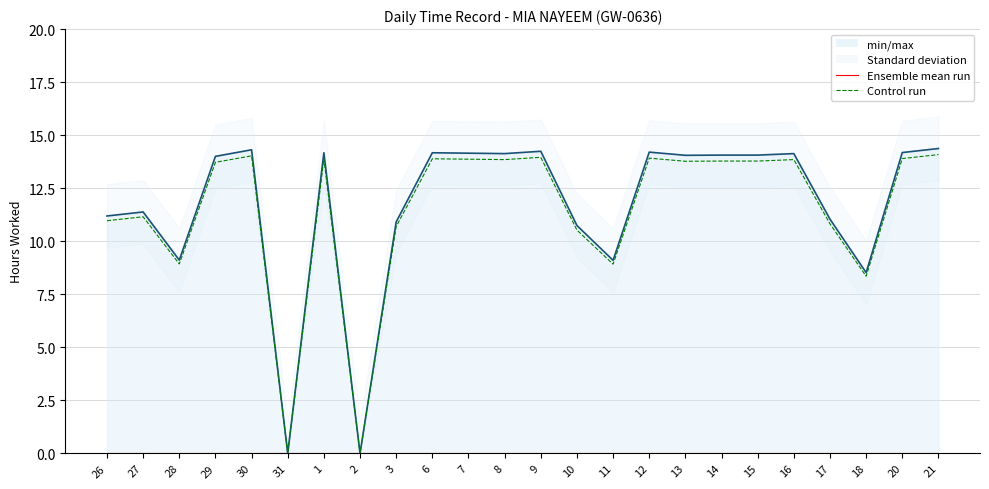

Is it true that Control run equals 0.0 at 2?

True